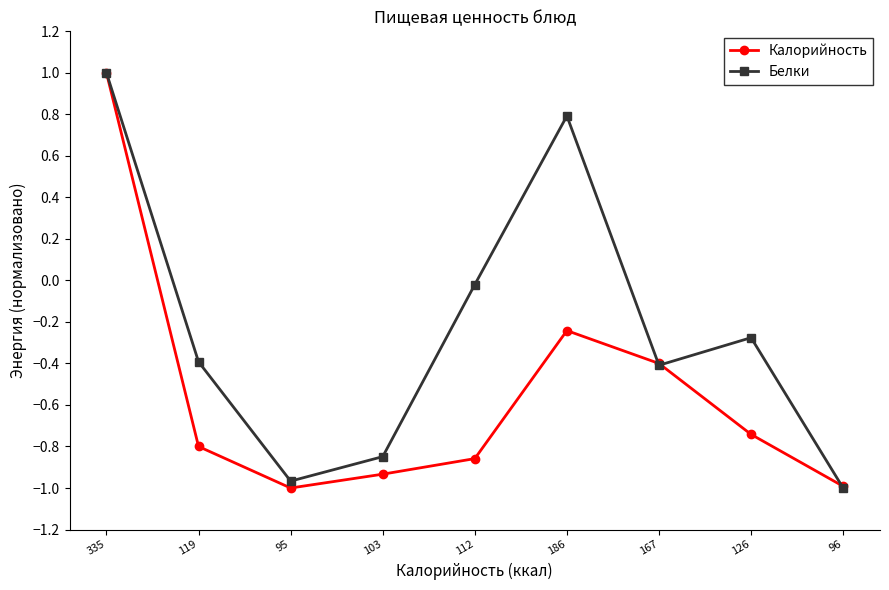

Between 112 and 96, which series saw the biggest shift?

Белки